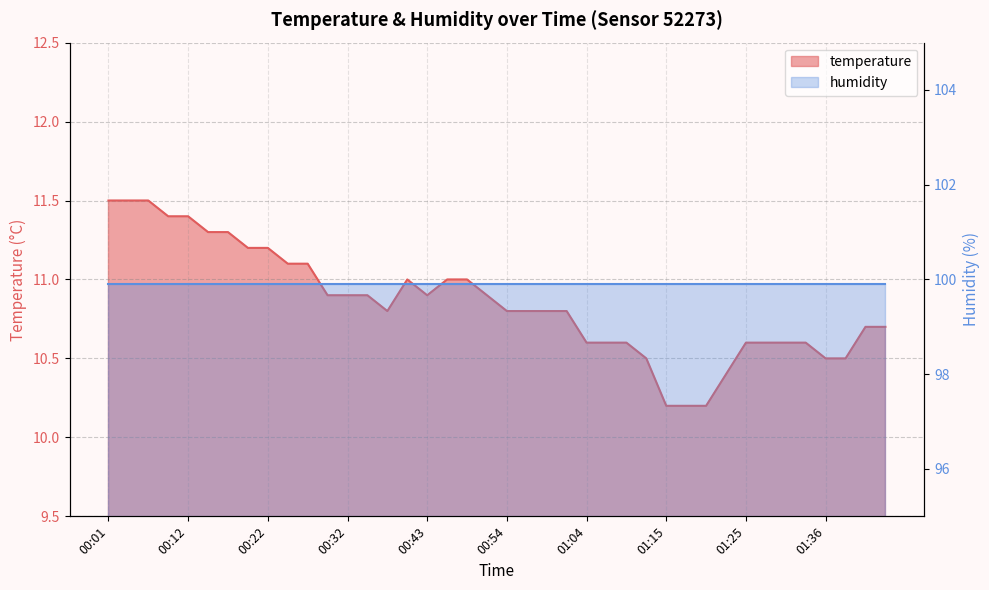

How many interior local peaks (higher than both neighbors) does the data have?

1